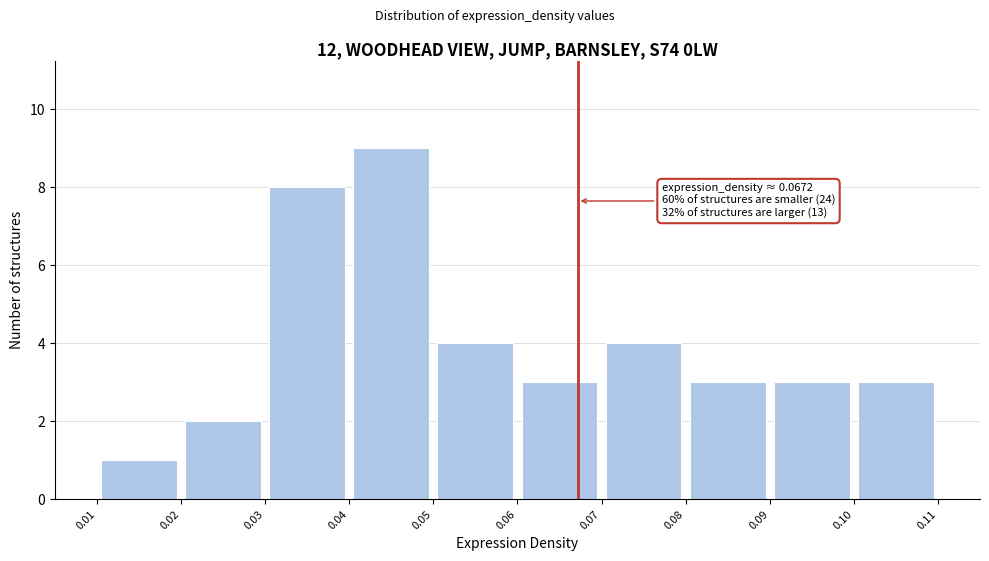

Which range on the x-axis has the tallest bar?

0.04 to 0.05